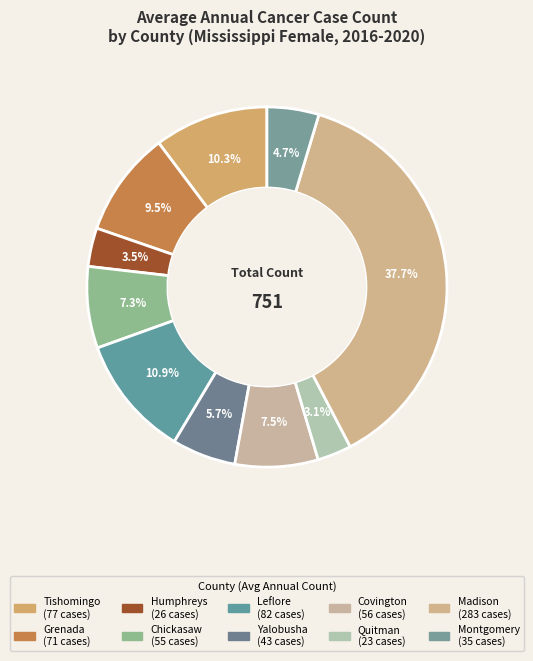

Count the number of slices in the pie.

10